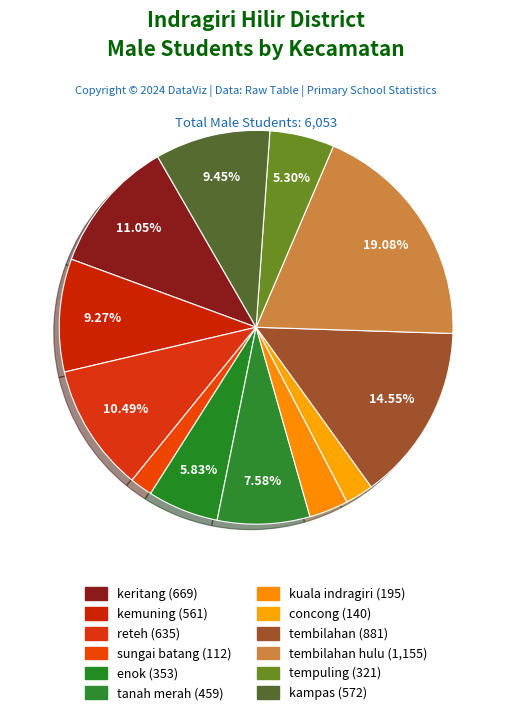

Which slice is the largest?

tembilahan hulu